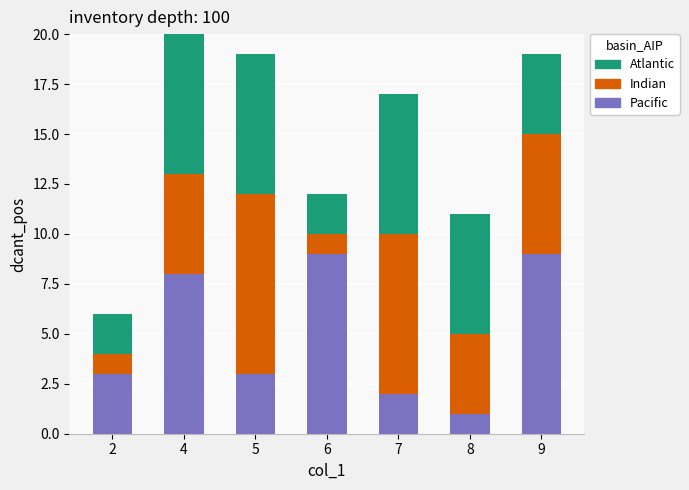

Rank the categories by Atlantic value from lowest to highest.

2, 6, 9, 8, 5, 7, 4